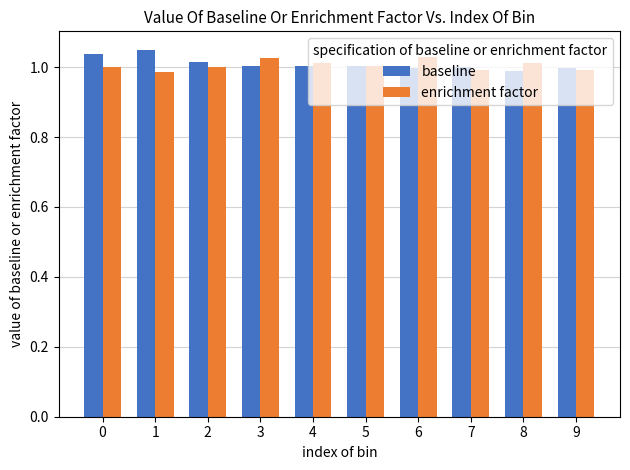

Are the bars horizontal?

No